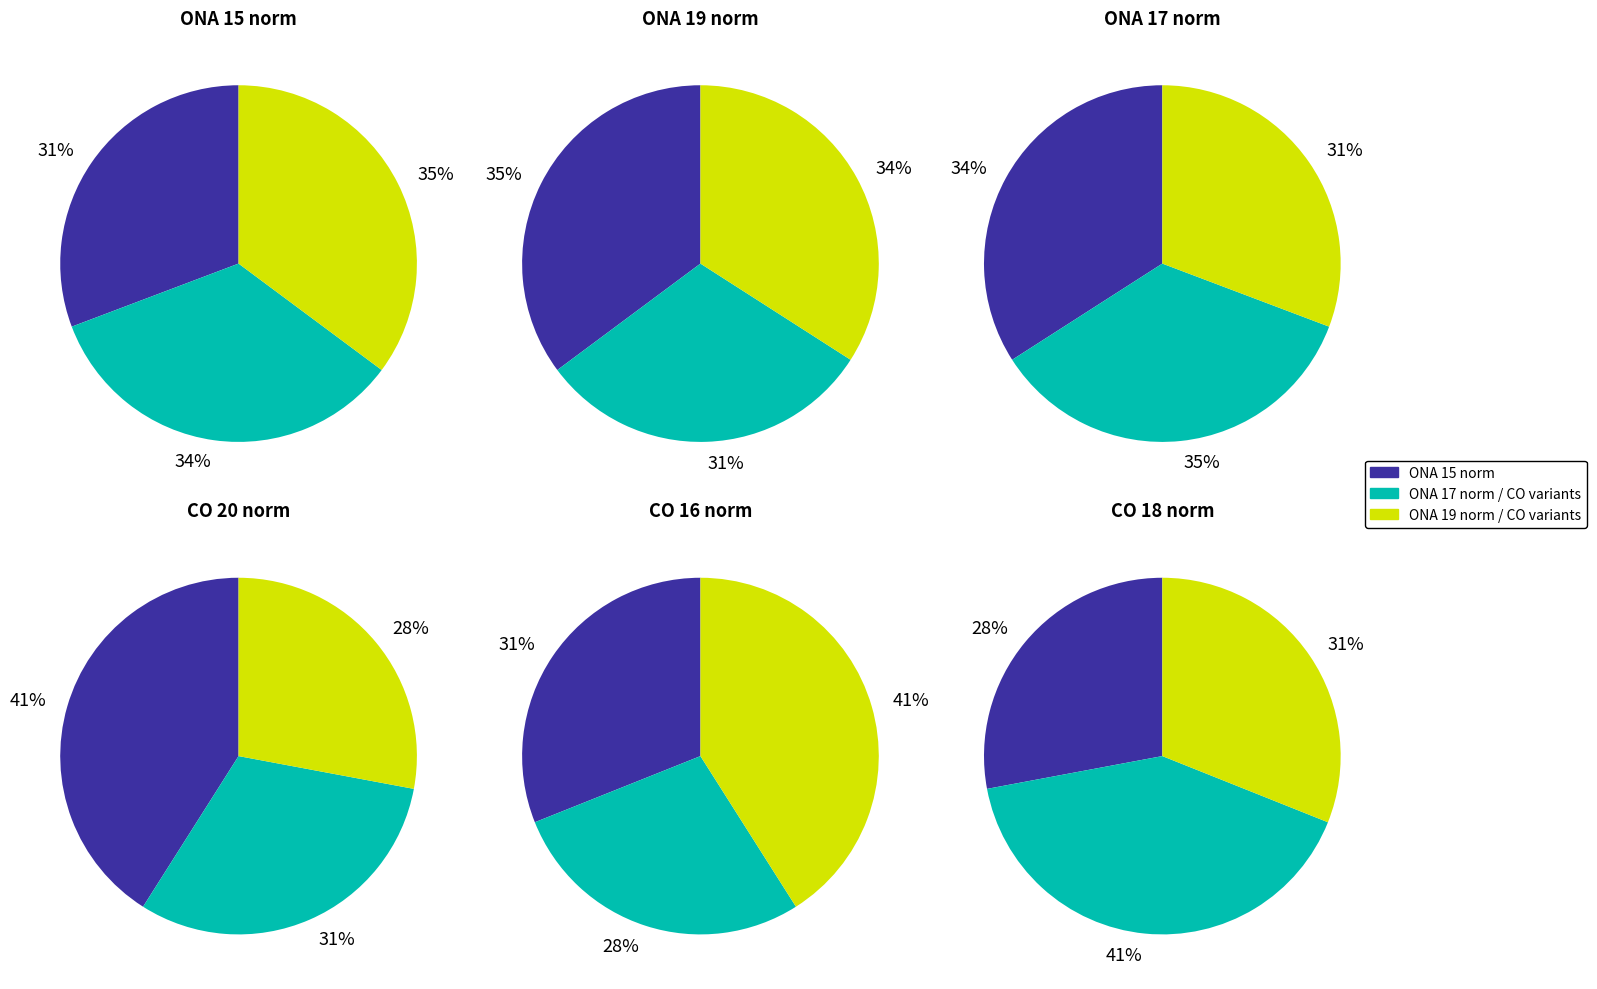

Which slice is the largest?

ONA 19 norm